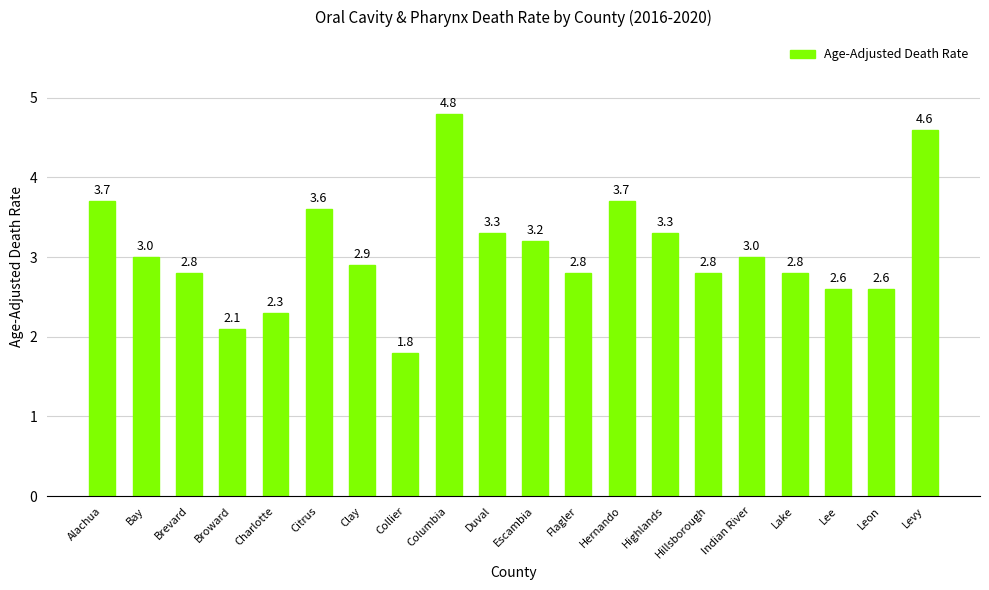

What is the difference between the maximum and minimum values?

3.0